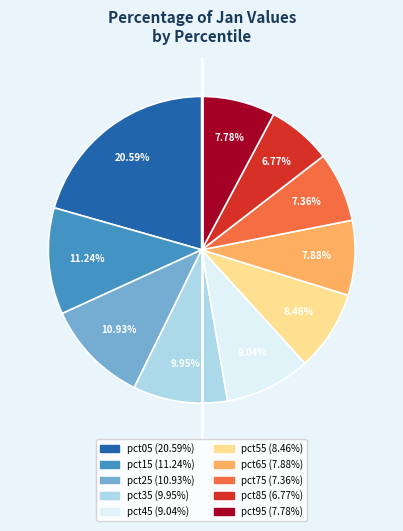

What portion of the pie excludes pct35?

90.0%